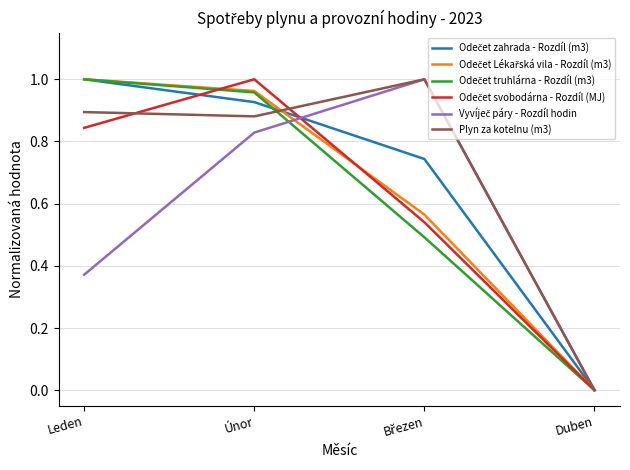

Is this an area chart (filled region under the line)?

No